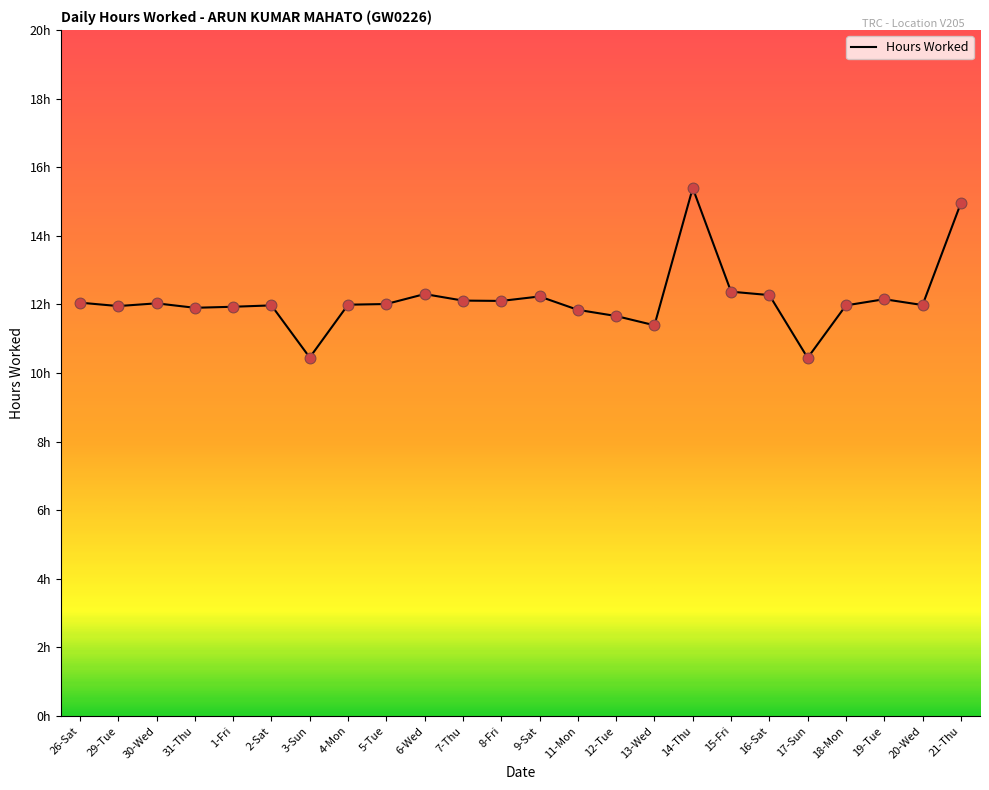

Between 11-Mon and 17-Sun, which is larger?

11-Mon